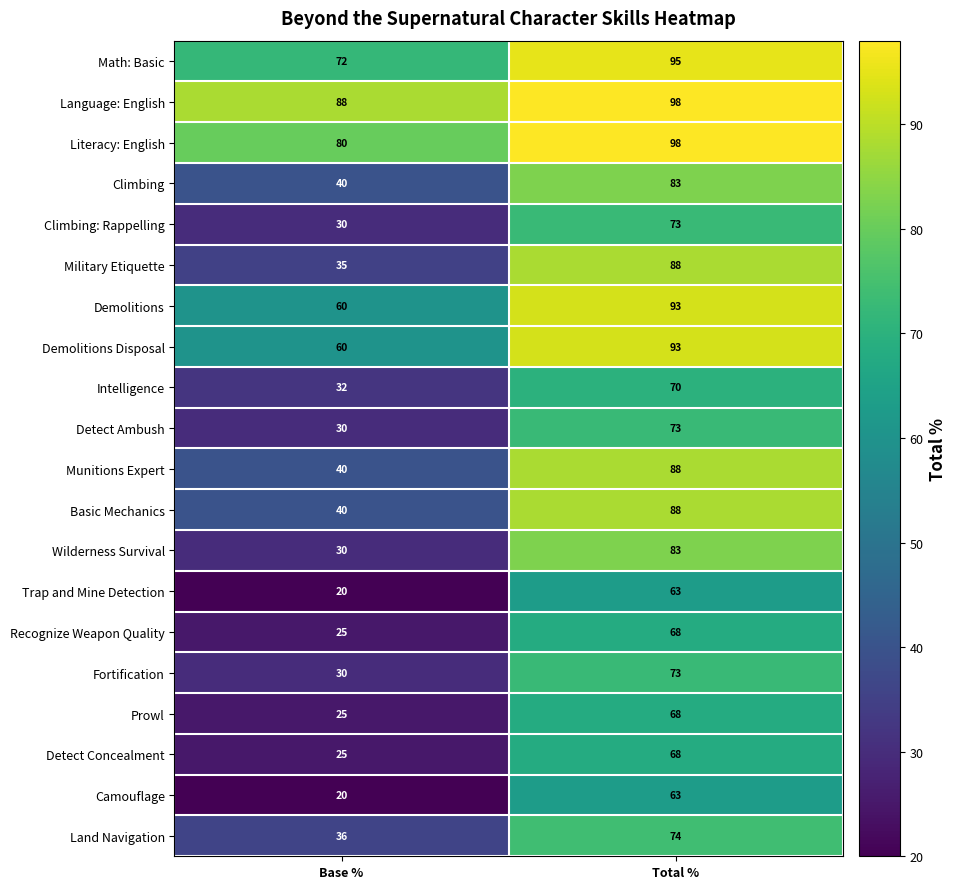

How many series are shown in this chart?

20